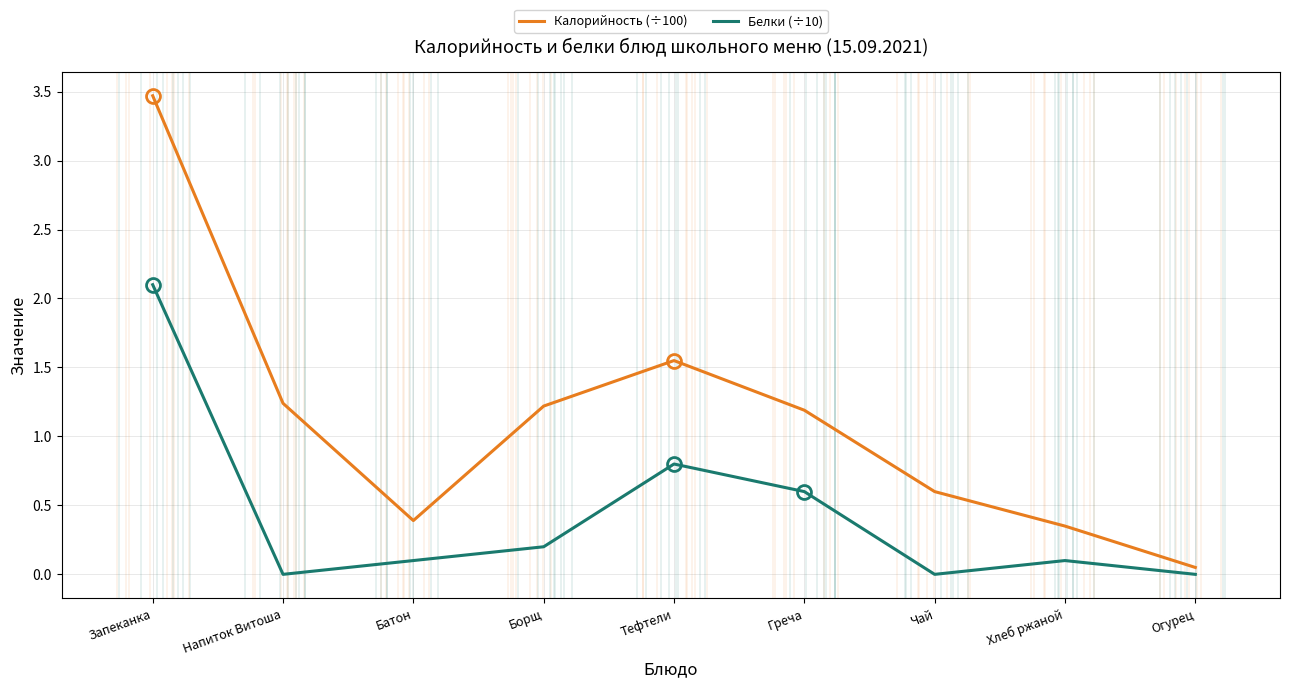

What is the sum of all Белки (÷10) values?

3.9